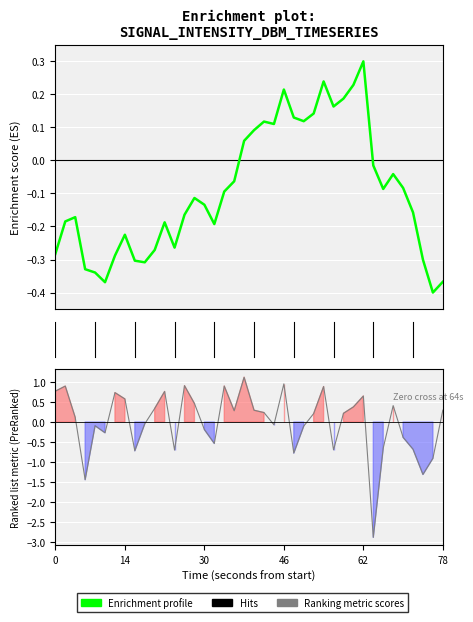

Rank the series by their average value, from lowest to highest.

Enrichment profile, Ranking metric scores